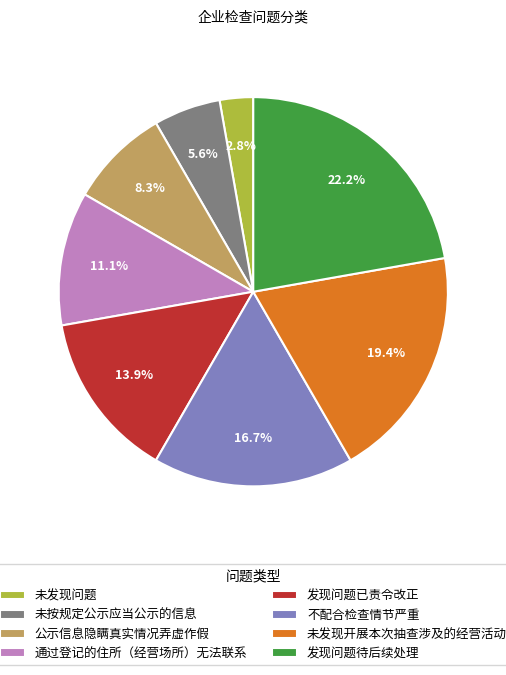

Which slice is the smallest?

未发现问题